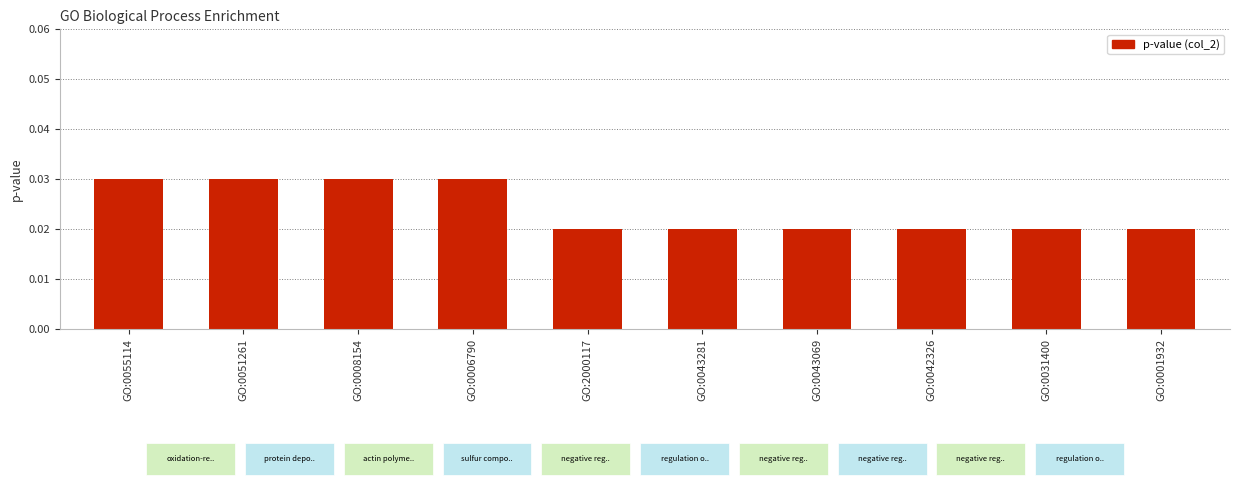

How many values are between 0 and 1?

10